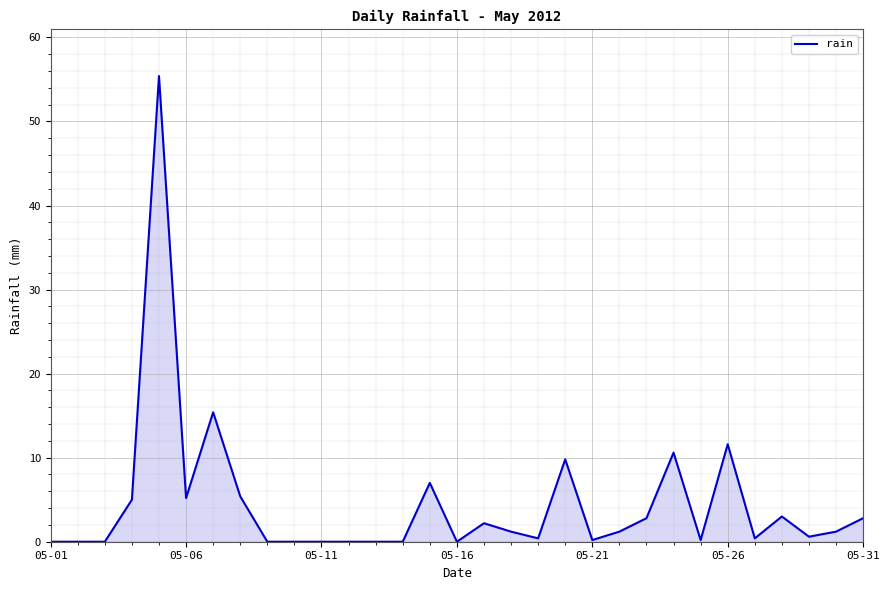

What is the difference between the maximum and minimum values?

55.4